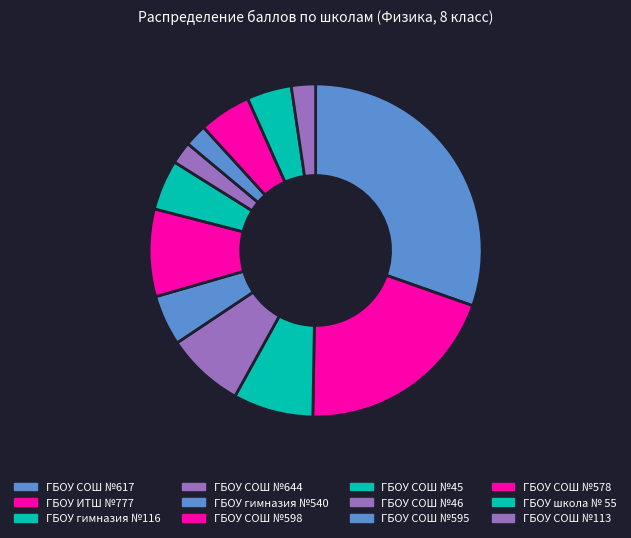

Count the number of slices in the pie.

12